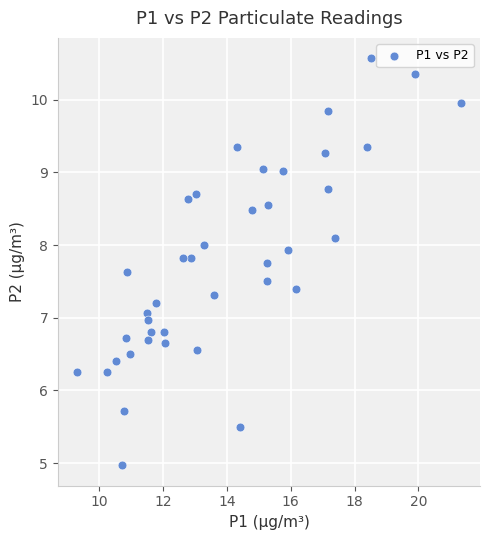

What is the range of X values (max minus min)?

12.0